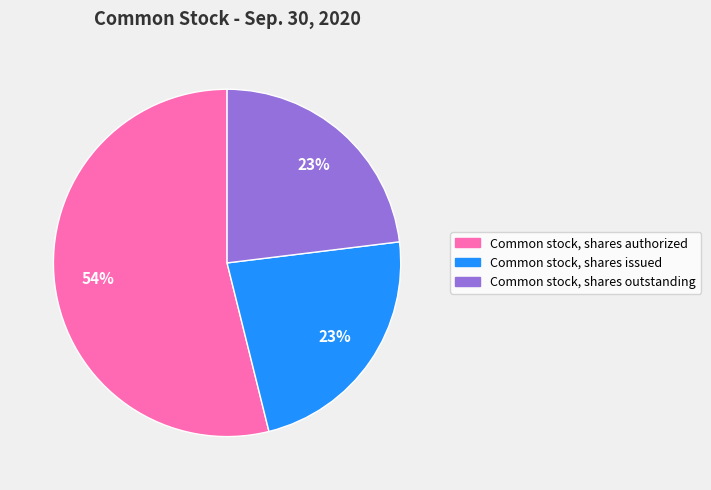

What is the ratio of the value at Common stock, shares outstanding to the value at Common stock, shares issued?

1.0